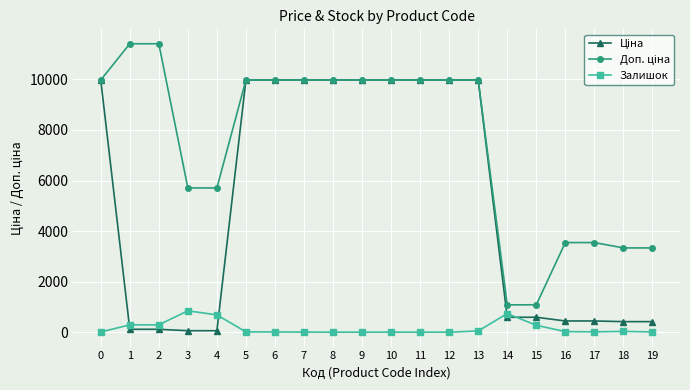

At how many categories does at least one series exceed 1350?

18